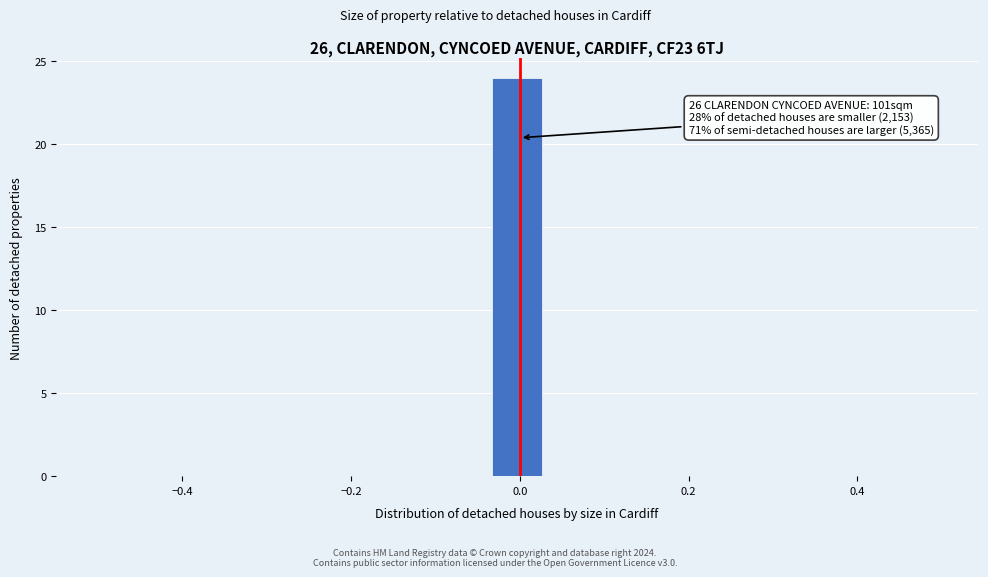

Read against the x-axis, roughly where is the centre of the tallest bar?

0.00